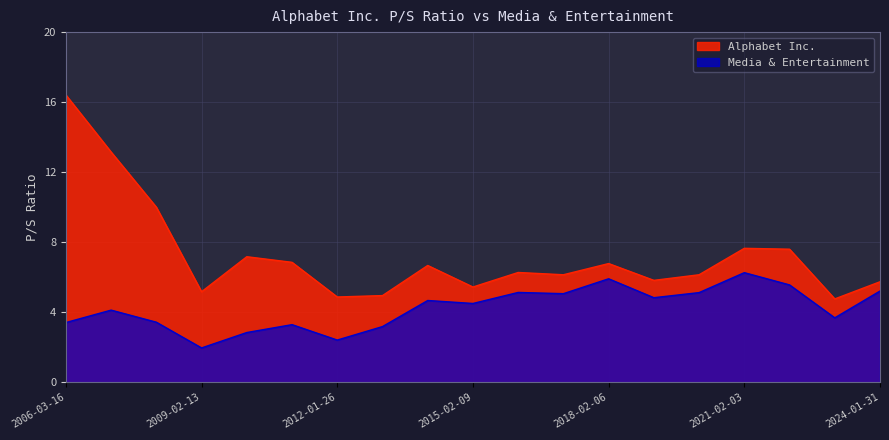

Rank the series by their maximum value, from lowest to highest.

Media & Entertainment, Alphabet Inc.